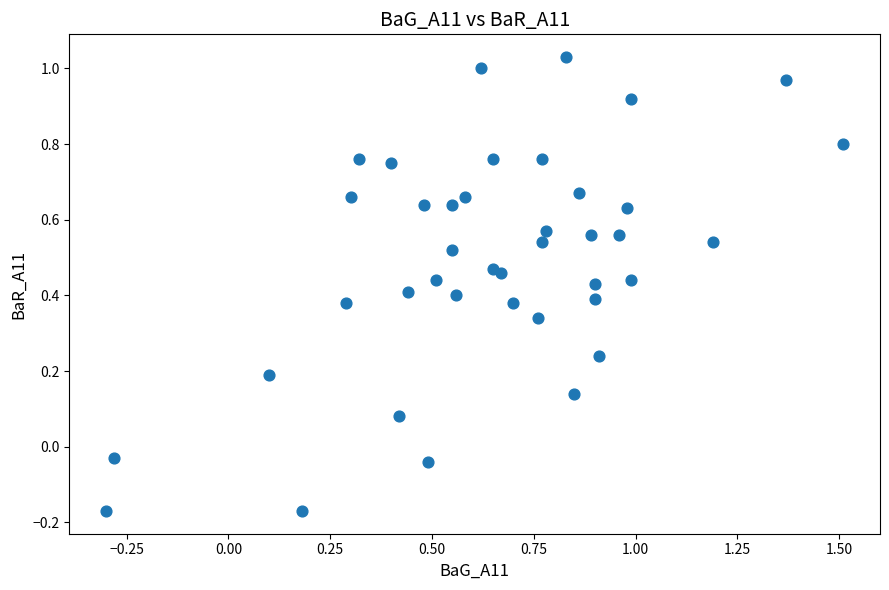

What is the range of Y values (max minus min)?

1.2